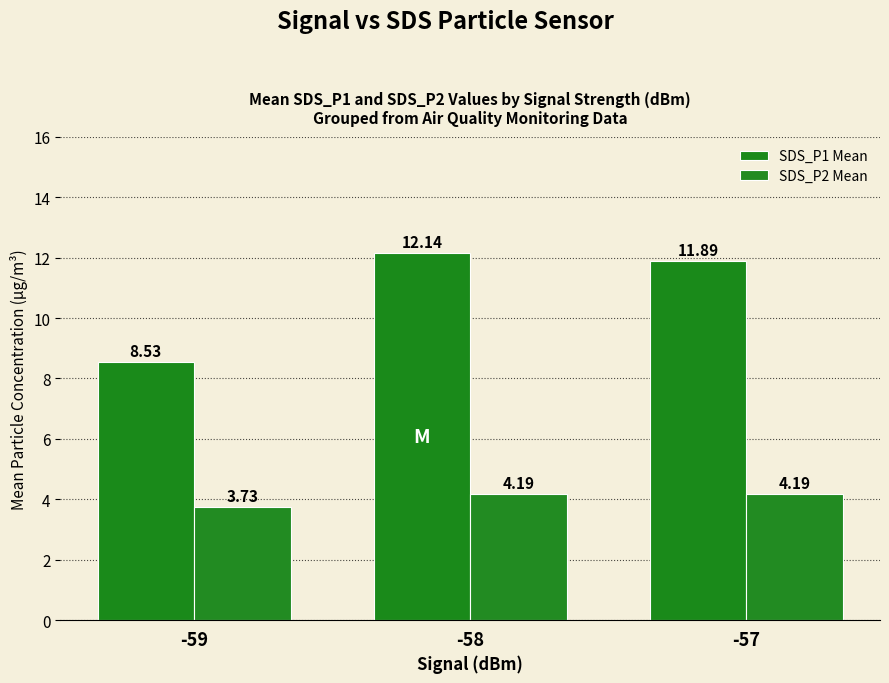

Between -58 and -57, which series saw the biggest shift?

SDS_P1 Mean